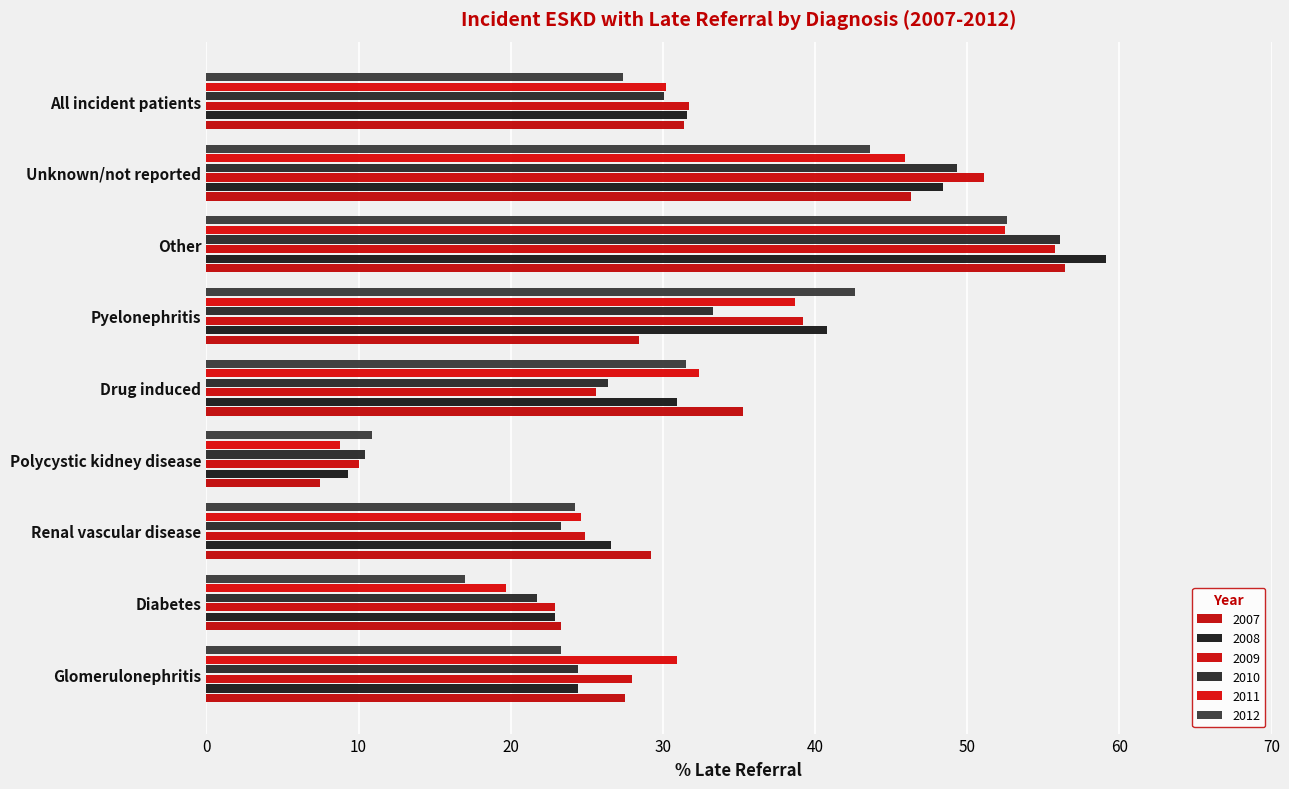

How many values in the 2012 series are below 27?

4